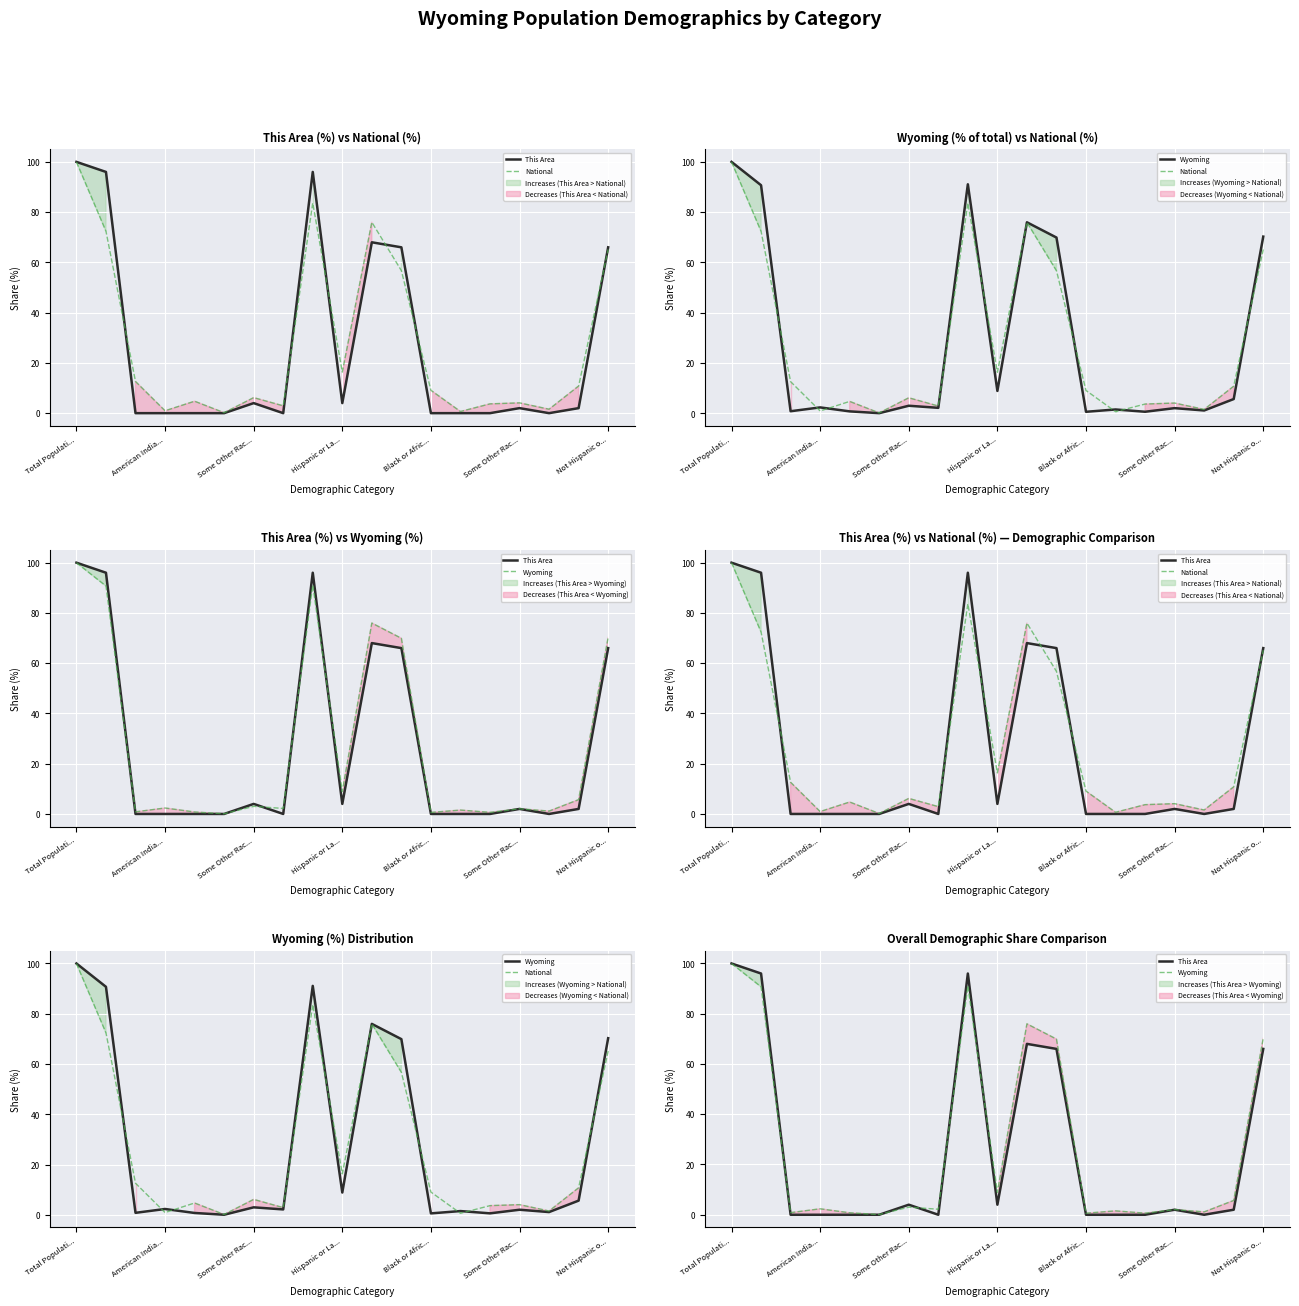

What is the difference between the highest and lowest values at 14?

3.7